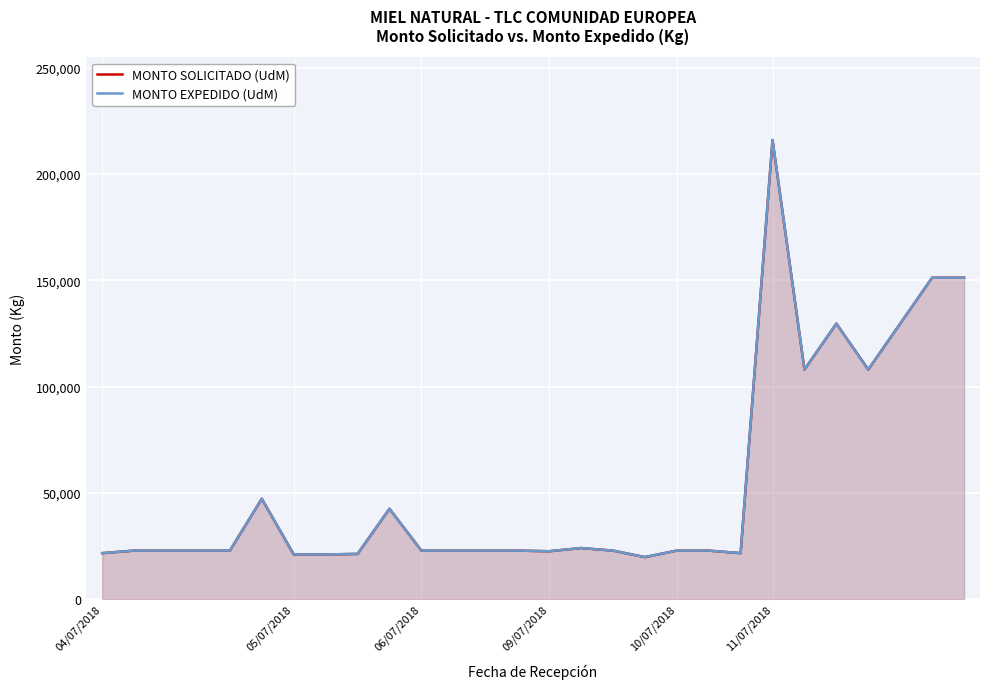

How many interior local valleys does the MONTO SOLICITADO (UdM) series have?

5